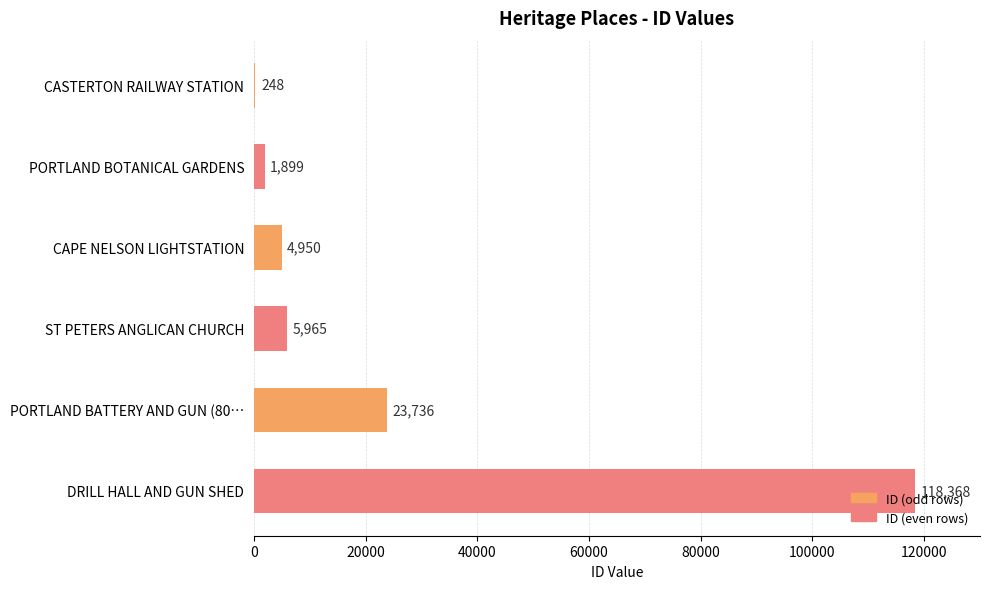

Is it true that the value at DRILL HALL AND GUN SHED is 73395?

False